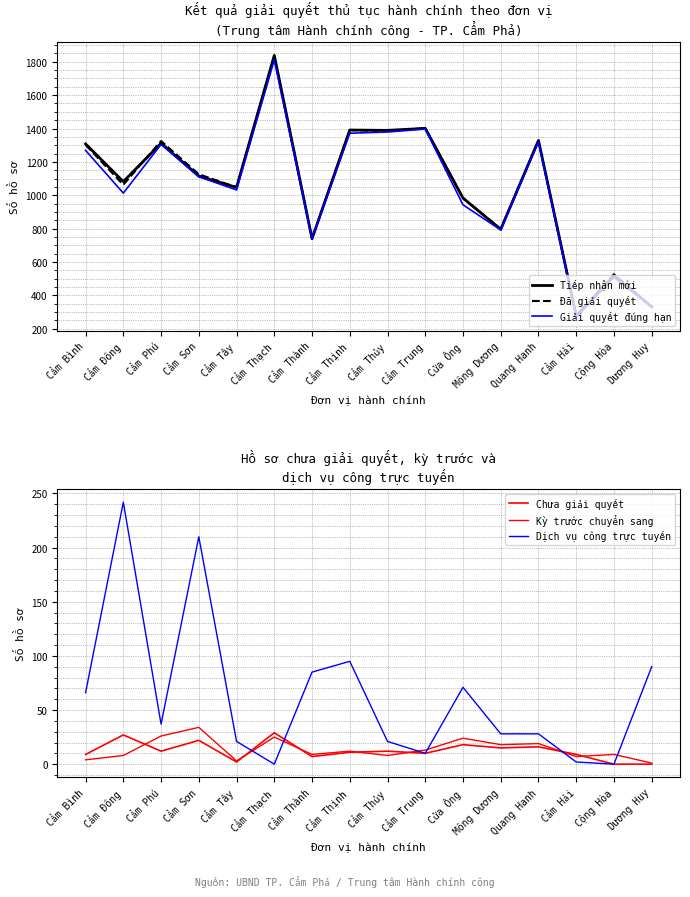

How many data points in Giải quyết đúng hạn are above 1111?

7